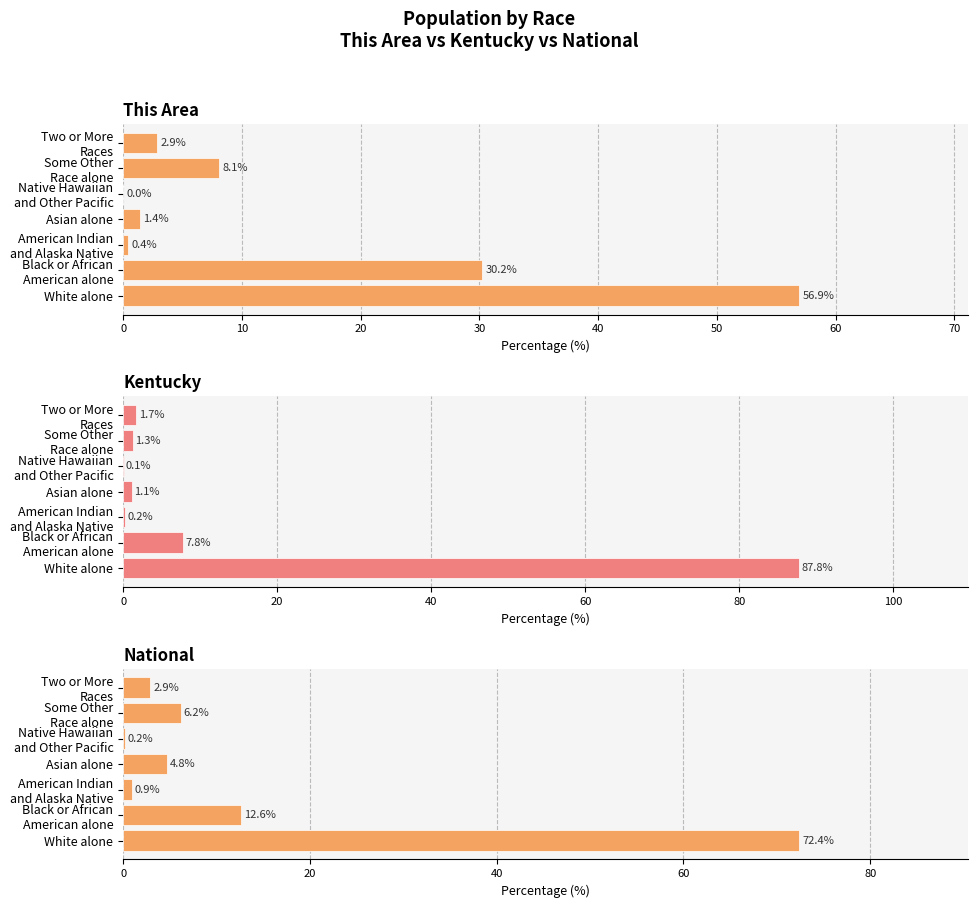

Between American Indian and Alaska Native and Two or More Races, which is larger?

Two or More Races